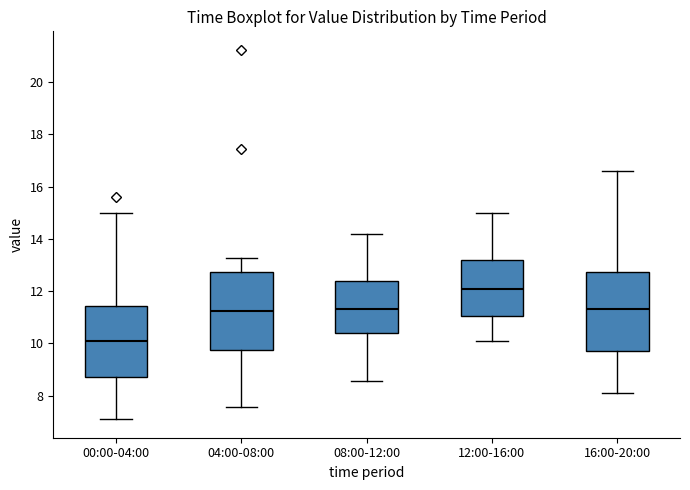

Reading left to right, read every box against the y-axis: the position of its median line, the range the box covers, and the ends of its whiskers. The values are not printed on the chart, so give them approximately, as read against the axis.

00:00-04:00: median 10.2, box 8.8 to 11.4, whiskers 7.2 to 15.0
04:00-08:00: median 11.2, box 9.8 to 12.8, whiskers 7.6 to 13.2
08:00-12:00: median 11.4, box 10.4 to 12.4, whiskers 8.6 to 14.2
12:00-16:00: median 12.2, box 11.0 to 13.2, whiskers 10.2 to 15.0
16:00-20:00: median 11.4, box 9.8 to 12.8, whiskers 8.2 to 16.6